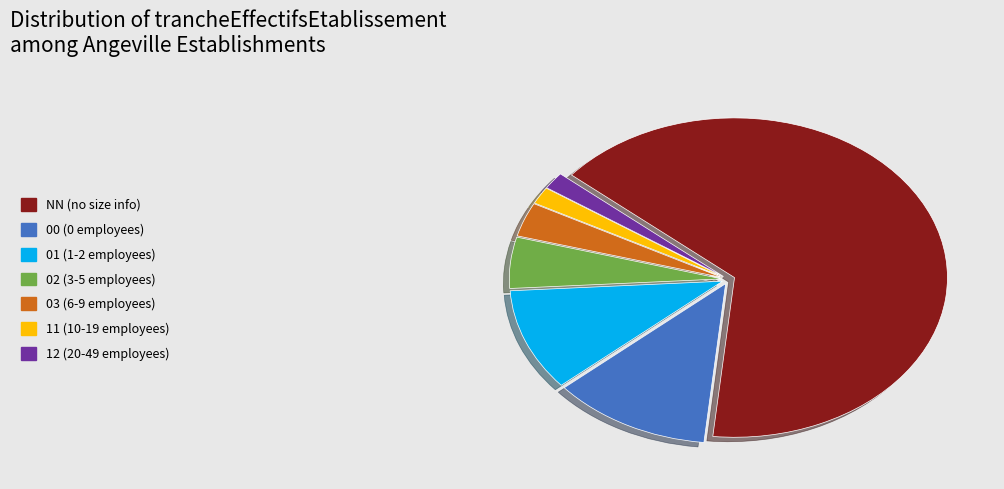

Does 00 represent more than half of the total?

No